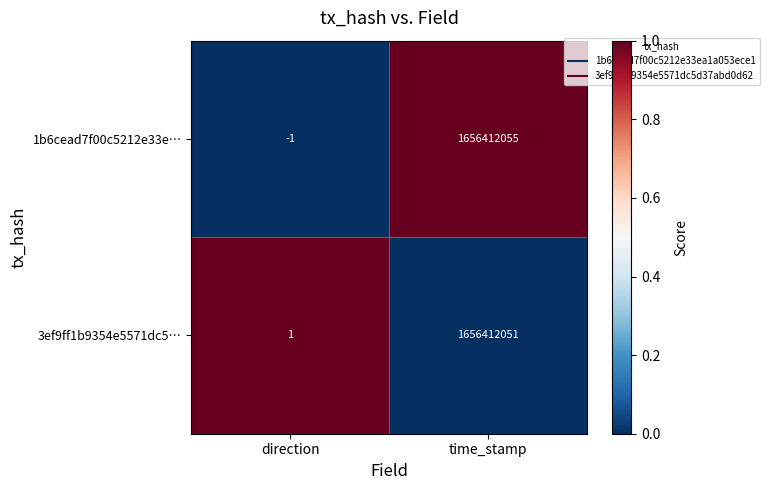

Rank the series at time_stamp from highest to lowest value.

1b6cead7f00c5212e33e…, 3ef9ff1b9354e5571dc5…